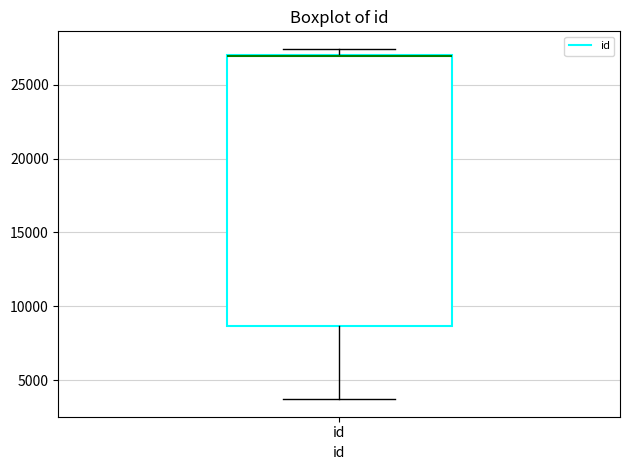

Transcribe this box plot: give where the median line is, the range the box spans, and where the two whiskers end, as read against the y-axis. The values are not printed on the chart, so give them approximately, as read against the axis.

median 27000 (drawn on the box's upper edge), box 8500 to 27000, whiskers 3500 to 27500